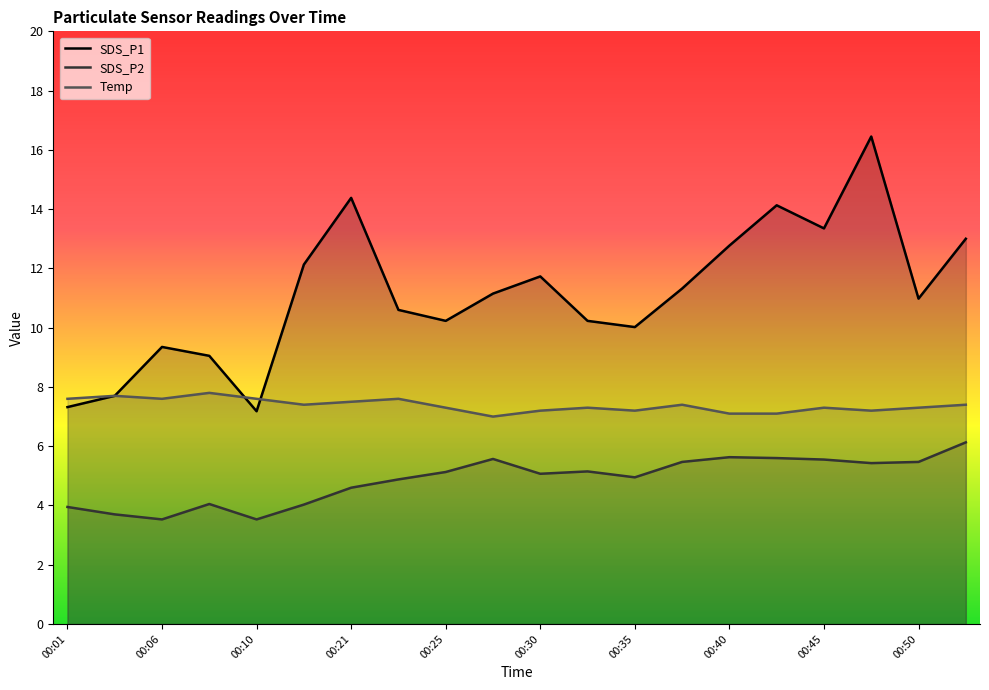

At which category does SDS_P1 reach its first local peak?

00:06